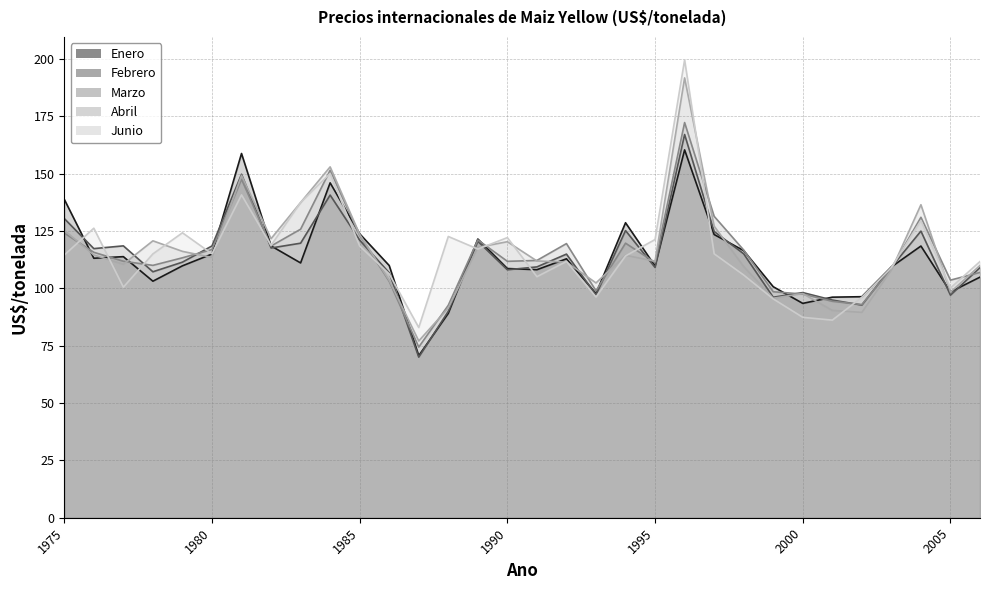

What is the difference between the maximum and minimum values in the Abril series?

114.7